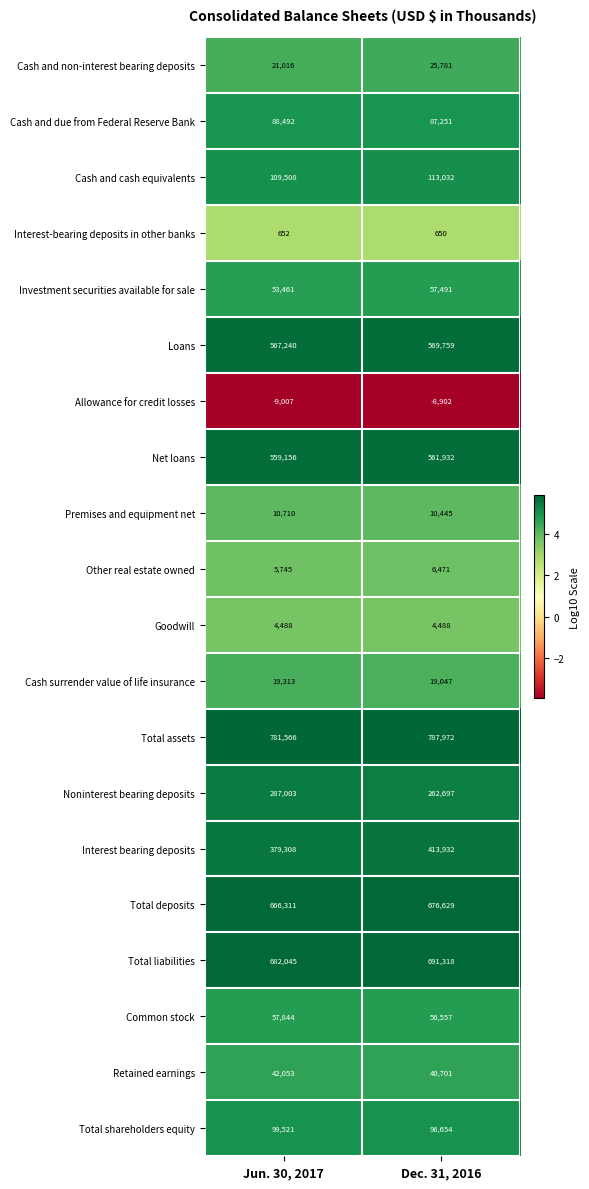

At Jun. 30, 2017, list the series in order from smallest to largest.

Allowance for credit losses, Interest-bearing deposits in other banks, Goodwill, Other real estate owned, Premises and equipment net, Cash surrender value of life insurance, Cash and non-interest bearing deposits, Retained earnings, Investment securities available for sale, Common stock, Cash and due from Federal Reserve Bank, Total shareholders equity, Cash and cash equivalents, Noninterest bearing deposits, Interest bearing deposits, Net loans, Loans, Total deposits, Total liabilities, Total assets